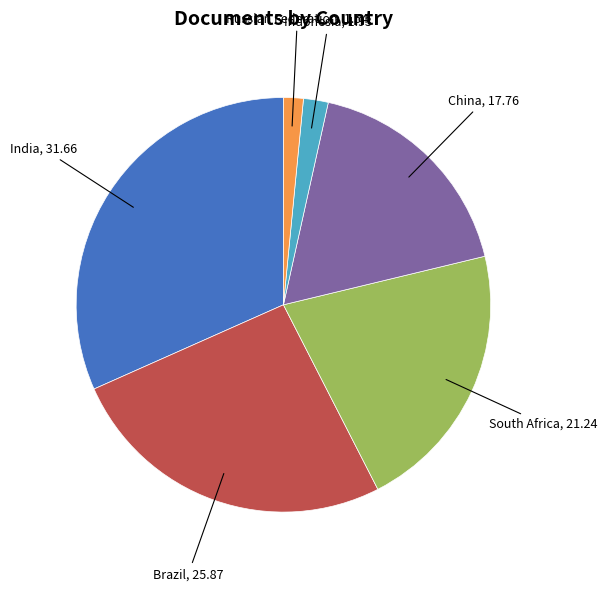

Does any single category account for the majority?

No